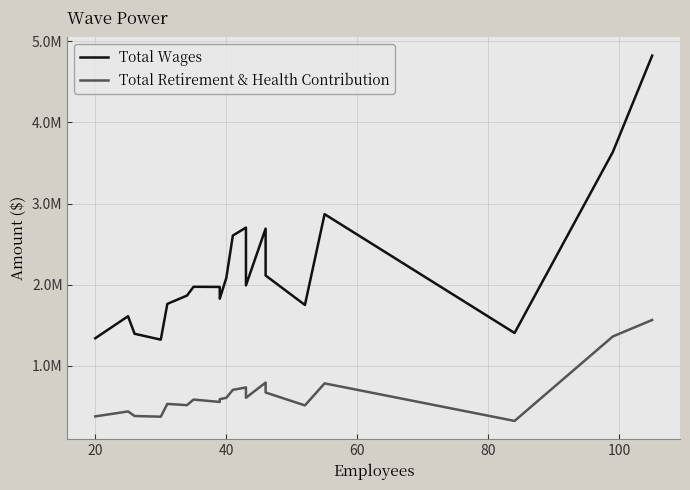

True or false: Total Wages and Total Retirement & Health Contribution intersect in this chart.

False